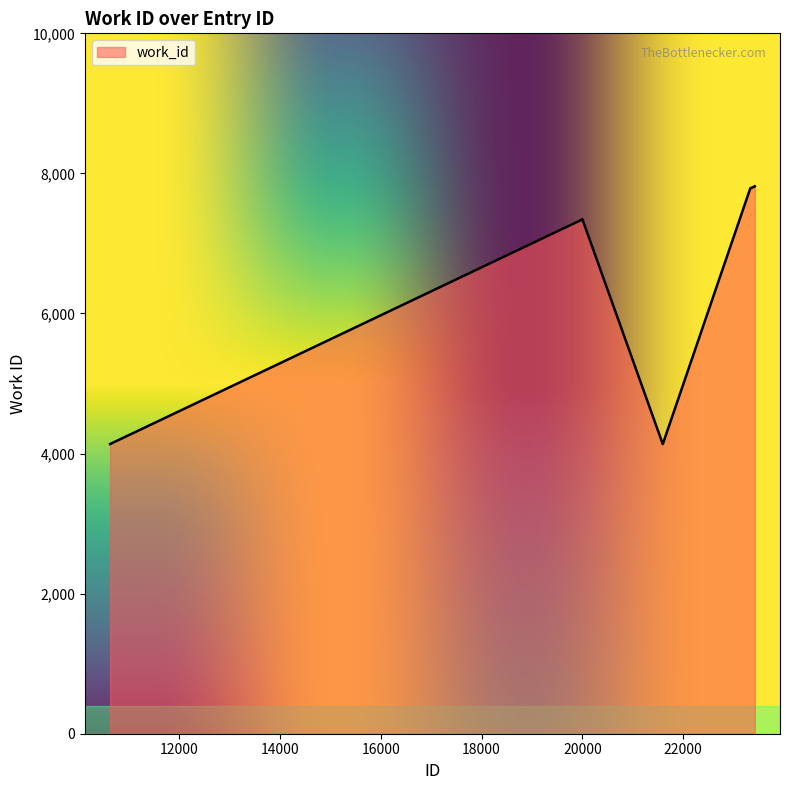

What is the greatest value displayed?

7816